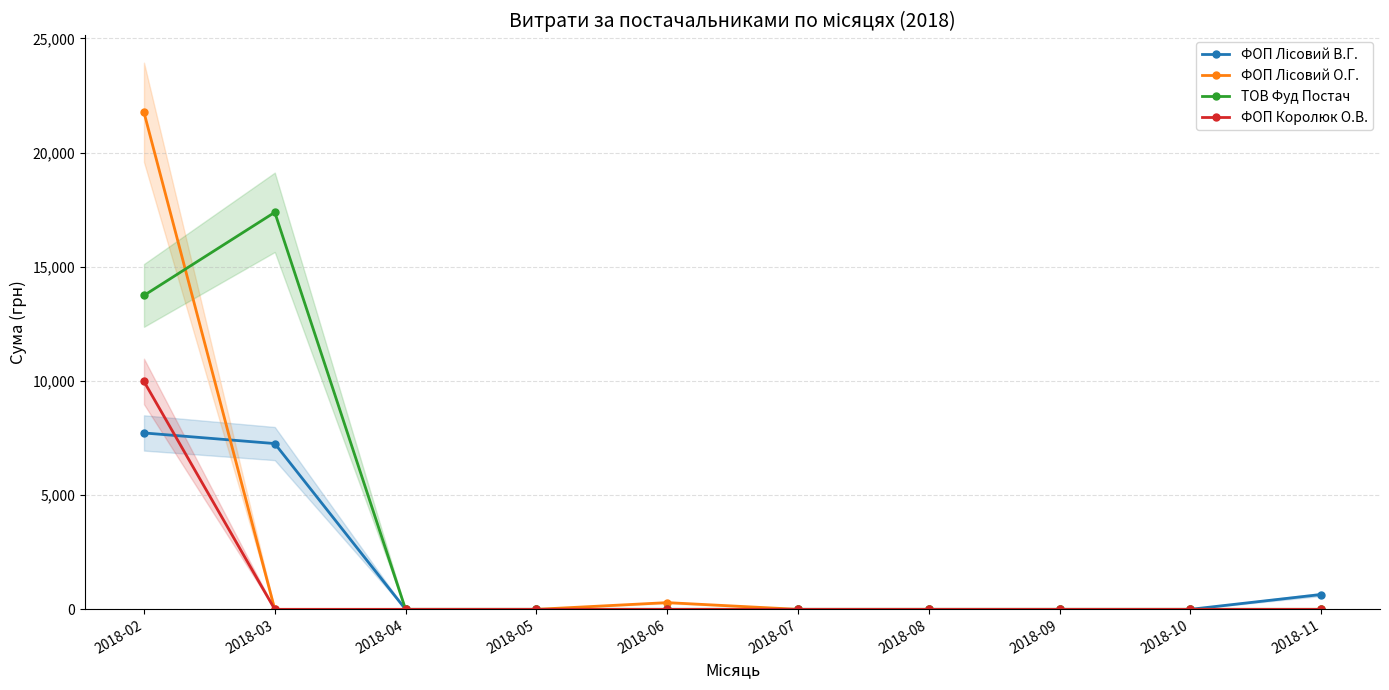

Reading left to right, list all the values displayed in this chart.

ФОП Лісовий В.Г.: 2018-02=7723.5	2018-03=7258.5	2018-04=0.0	2018-05=0.0	2018-06=0.0	2018-07=0.0	2018-08=0.0	2018-09=0.0	2018-10=0.0	2018-11=650.0
ФОП Лісовий О.Г.: 2018-02=21760.2	2018-03=0.0	2018-04=0.0	2018-05=0.0	2018-06=294.3	2018-07=0.0	2018-08=0.0	2018-09=0.0	2018-10=0.0	2018-11=0.0
ТОВ Фуд Постач: 2018-02=13744.9	2018-03=17384.0	2018-04=0.0	2018-05=0.0	2018-06=0.0	2018-07=0.0	2018-08=0.0	2018-09=0.0	2018-10=0.0	2018-11=0.0
ФОП Королюк О.В.: 2018-02=9977.5	2018-03=0.0	2018-04=0.0	2018-05=0.0	2018-06=0.0	2018-07=0.0	2018-08=0.0	2018-09=0.0	2018-10=0.0	2018-11=0.0